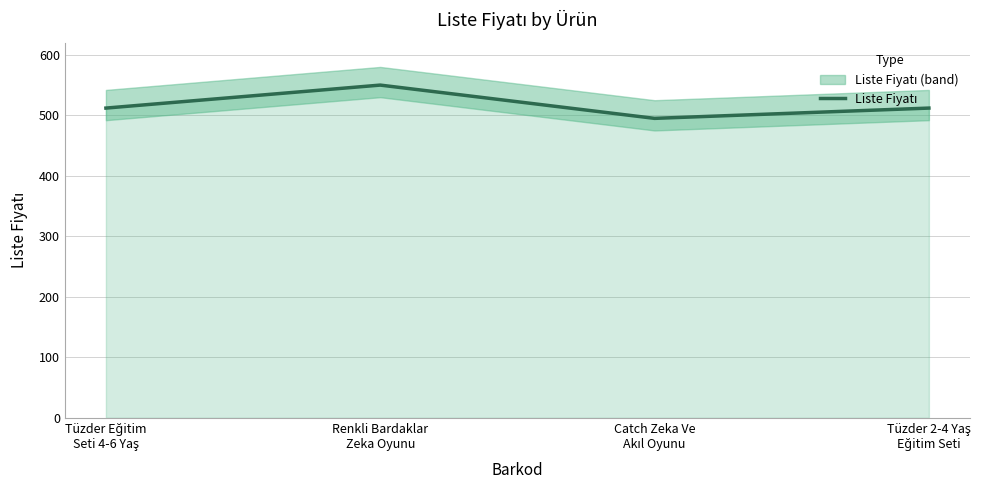

How many points are lower than both their immediate neighbors (excluding endpoints)?

1